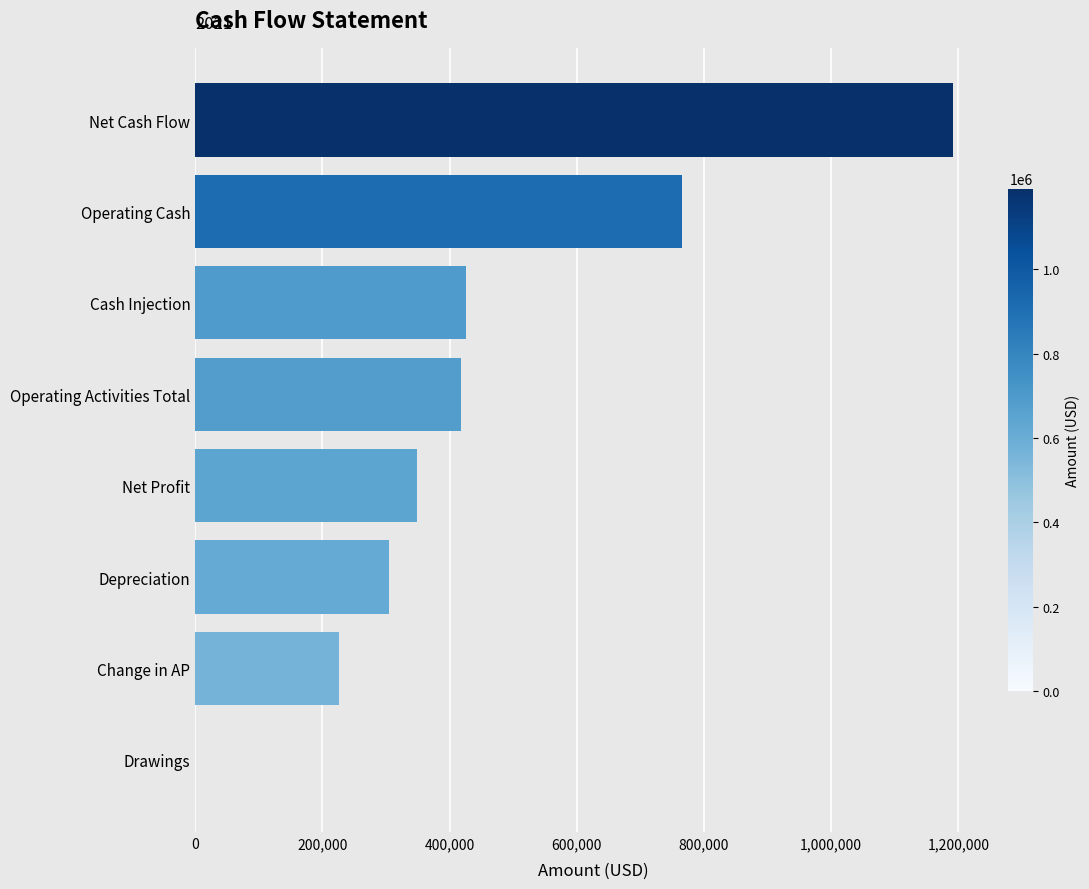

Between Net Cash Flow and Depreciation, which is larger?

Net Cash Flow